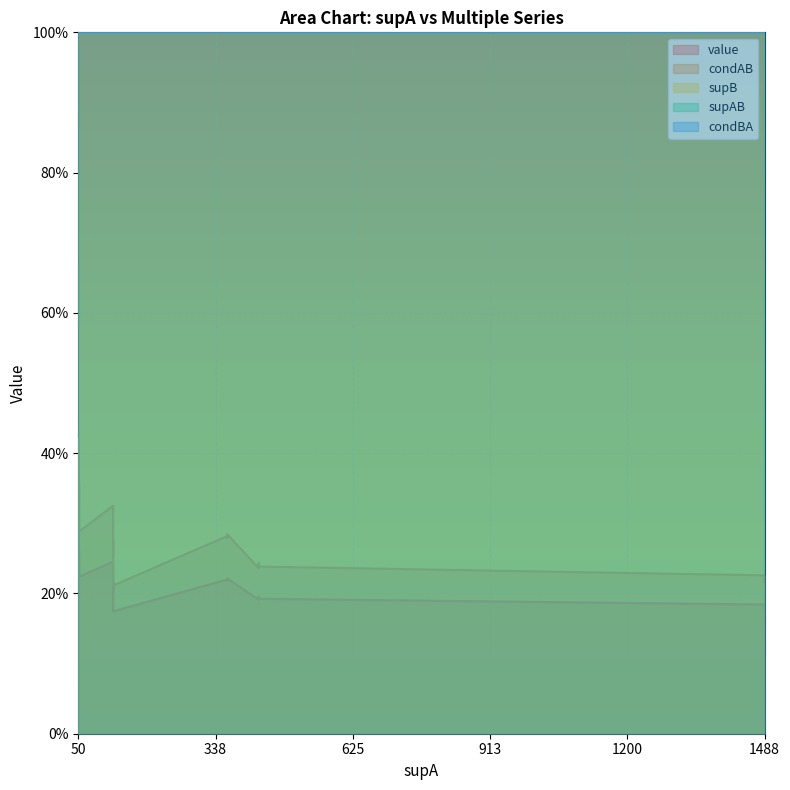

What is the value of the value point at the 12th from the left?

0.2